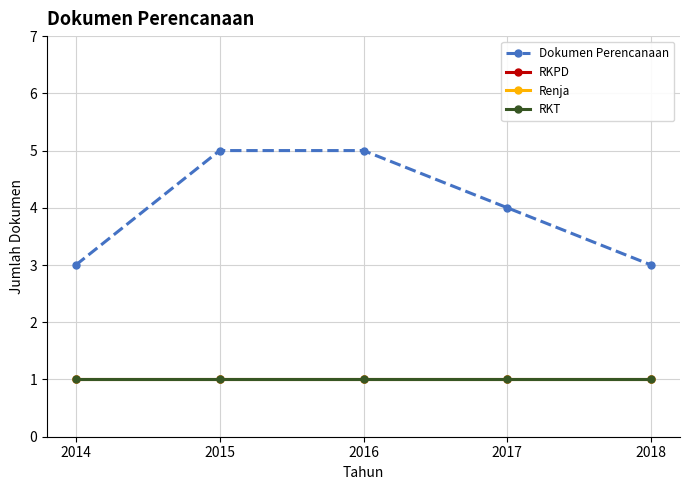

What is the value of the Renja point at the 3rd from the left?

1